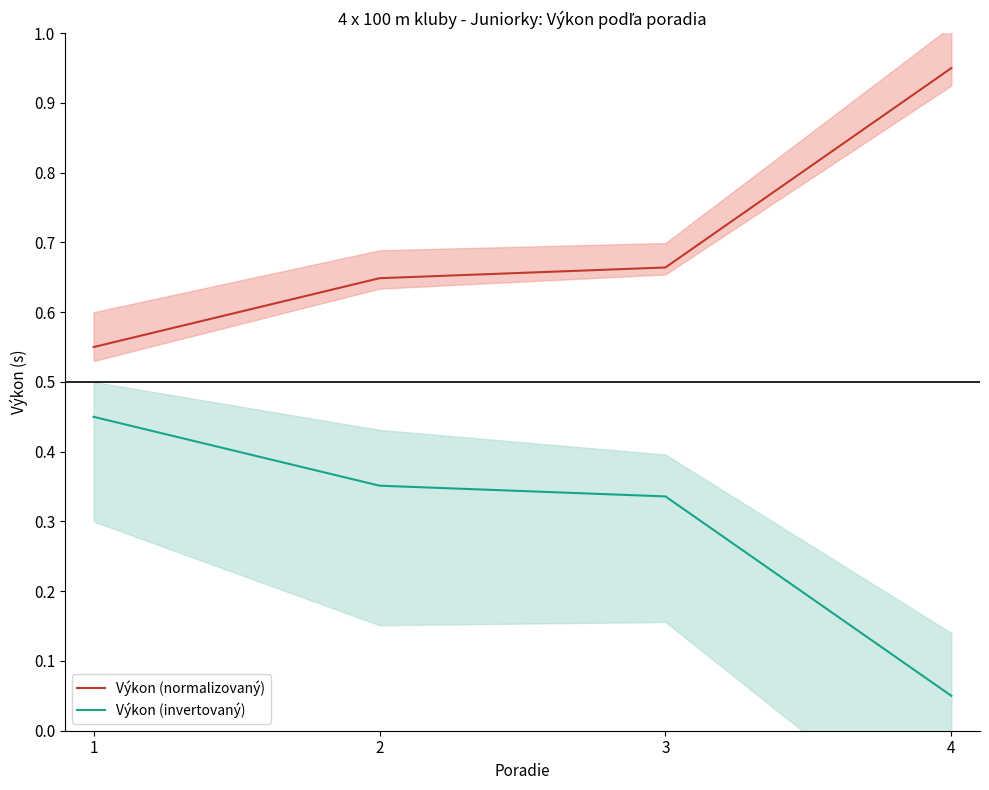

Reading left to right, extract all data points from this chart.

Výkon (normalizovaný): 1=0.6	2=0.6	3=0.7	4=1.0
Výkon (invertovaný): 1=0.4	2=0.4	3=0.3	4=0.0